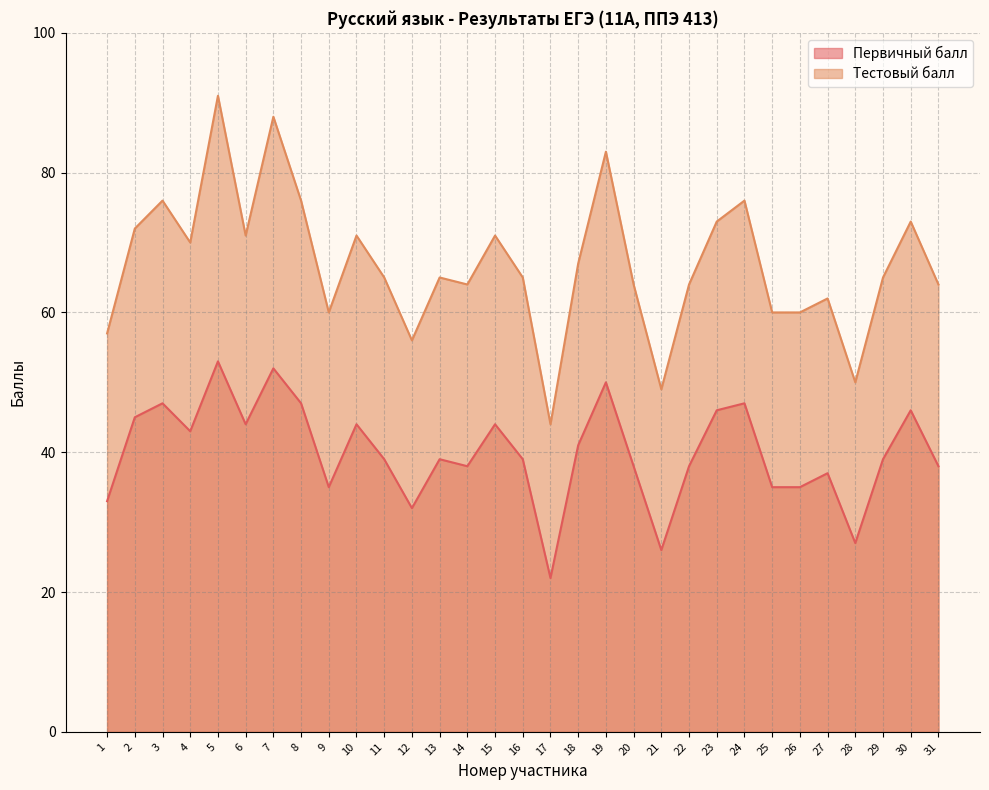

The Тестовый балл series shows 40 at 11. True or false?

False